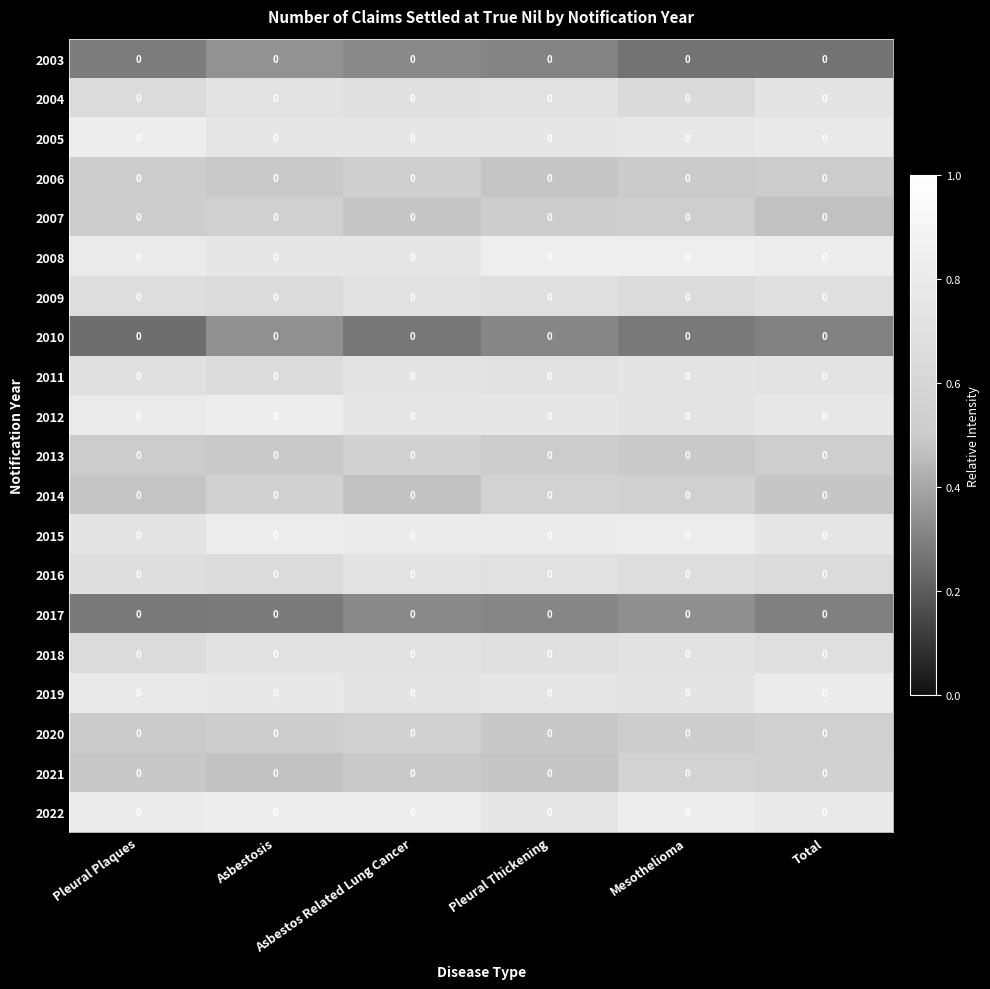

True or false: 2012 has a value of 1.2 at Pleural Thickening.

False